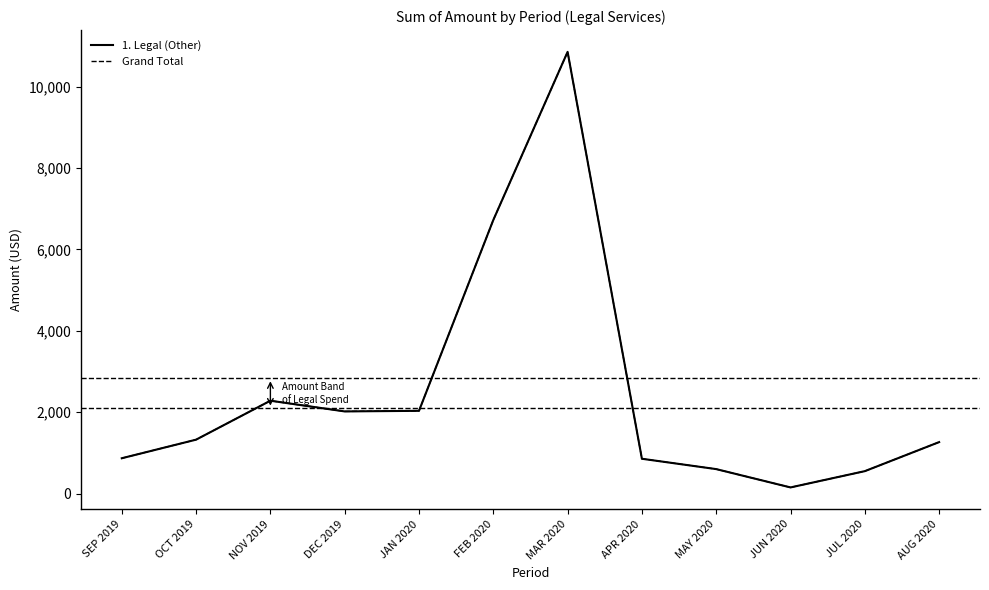

Which category has the highest value across all series?

MAR 2020